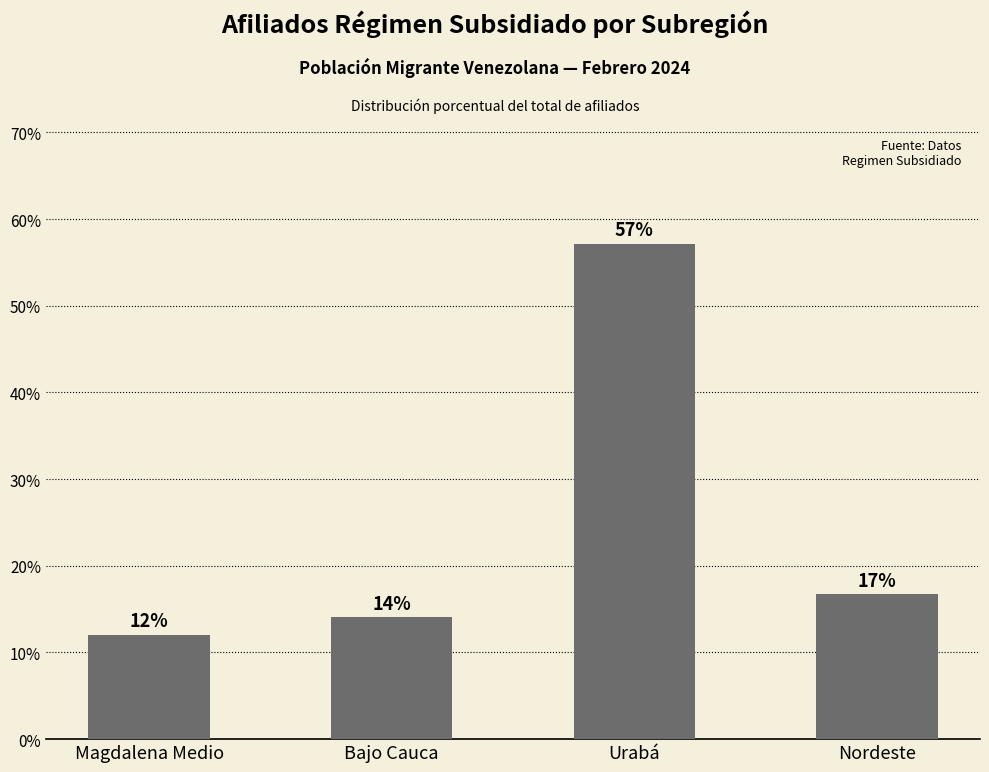

What is the value of the 3rd bar from the left?

57.1